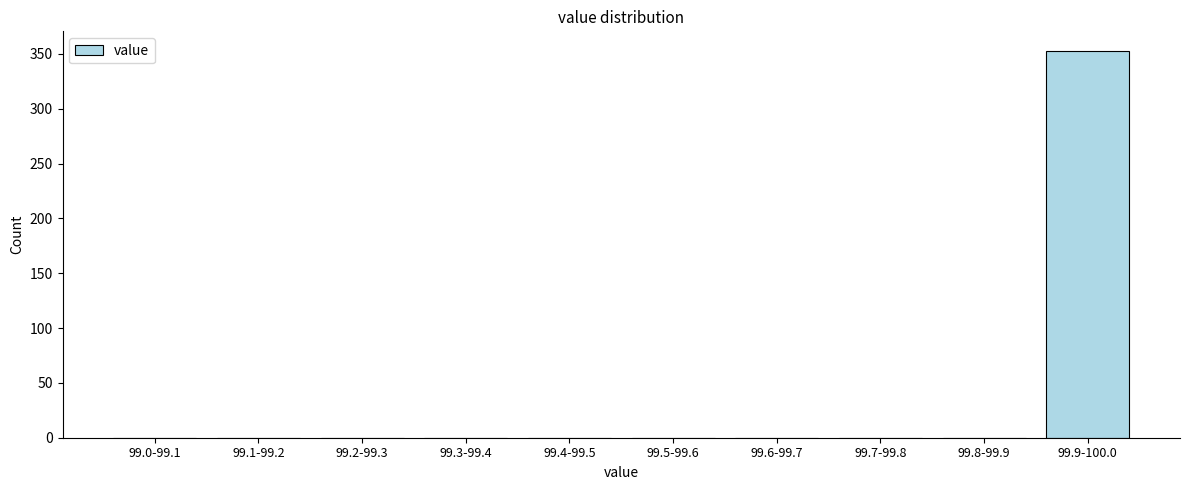

Reading left to right, what are all the values shown in this chart?

99.0-99.1=0	99.1-99.2=0	99.2-99.3=0	99.3-99.4=0	99.4-99.5=0	99.5-99.6=0	99.6-99.7=0	99.7-99.8=0	99.8-99.9=0	99.9-100.0=353